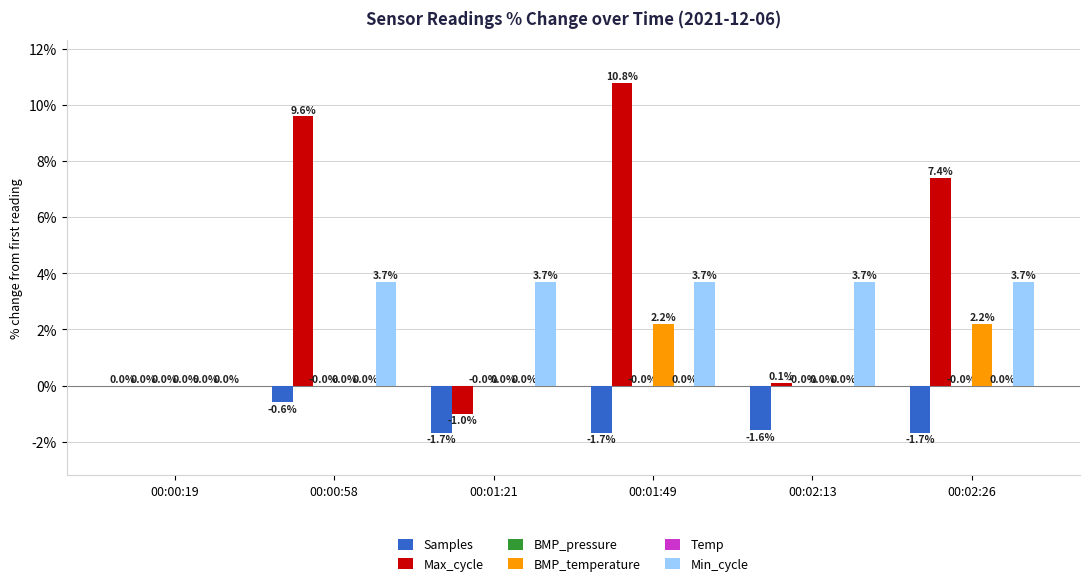

What is the maximum value for Max_cycle?

10.8